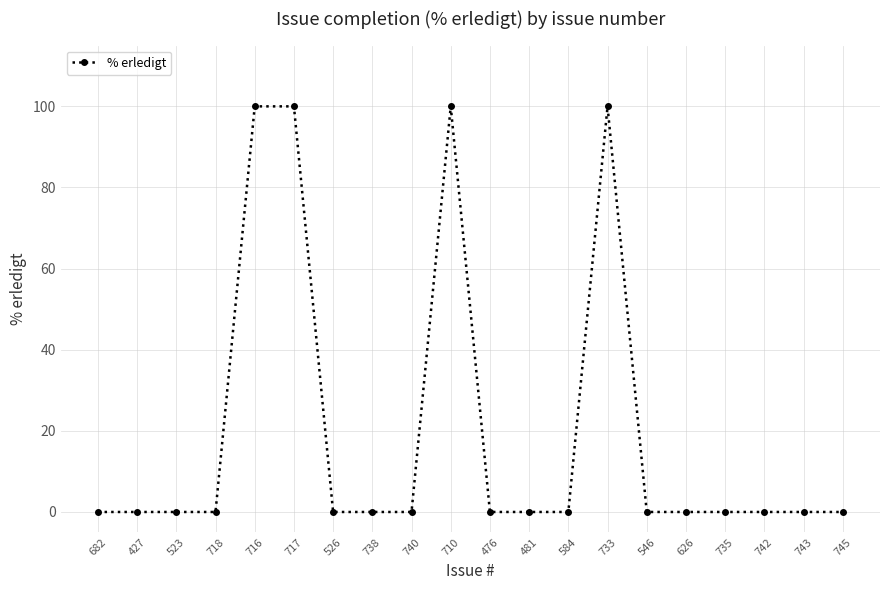

How many distinct data groups are displayed?

1